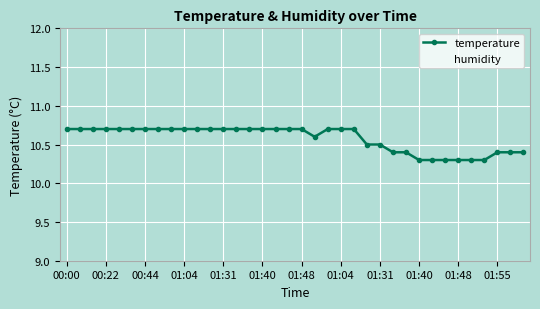

What is the greatest value displayed?

10.7